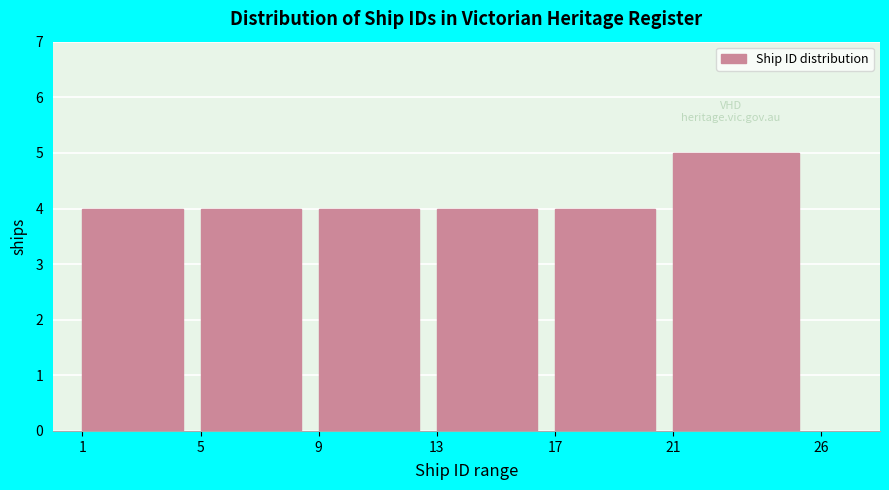

Reading left to right, extract all data points from this chart.

4	4	4	4	4	5